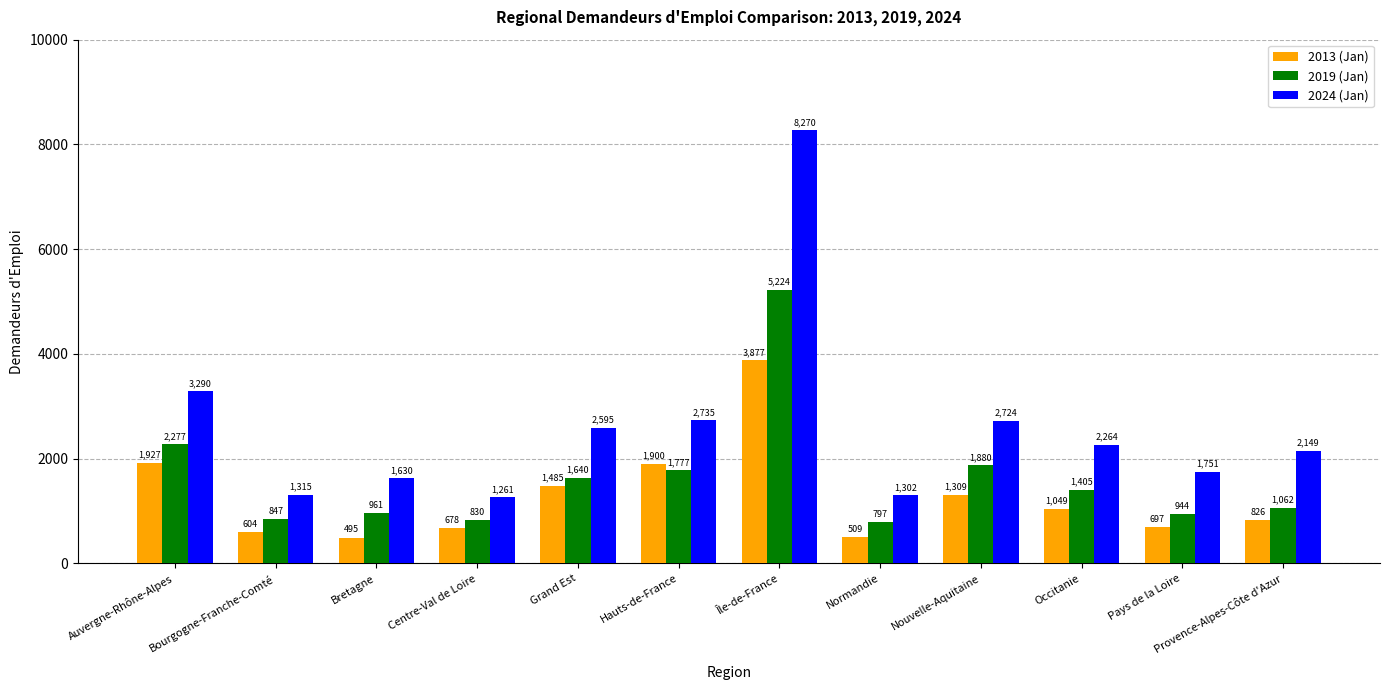

What is the value of the 2013 (Jan) bar at the 5th from the left?

1485